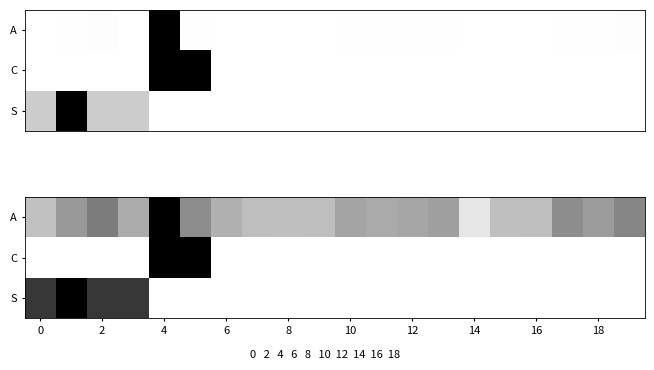

At how many categories does at least one series exceed 0?

20